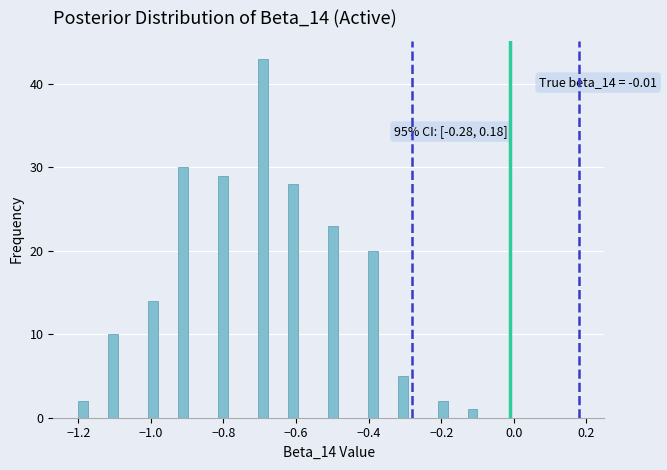

Around what value on the x-axis is the tallest bar? Give the approximate position of its centre, as read against the axis.

-0.70